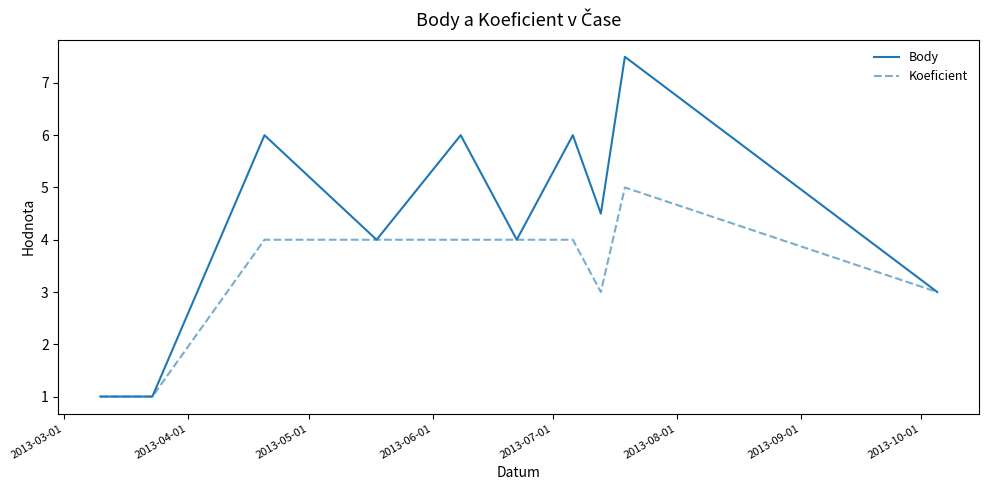

Reading left to right, what are all the values shown in this chart?

Body: 1.0	1.0	6.0	4.0	6.0	4.0	6.0	4.5	7.5	3.0
Koeficient: 1.0	1.0	4.0	4.0	4.0	4.0	4.0	3.0	5.0	3.0